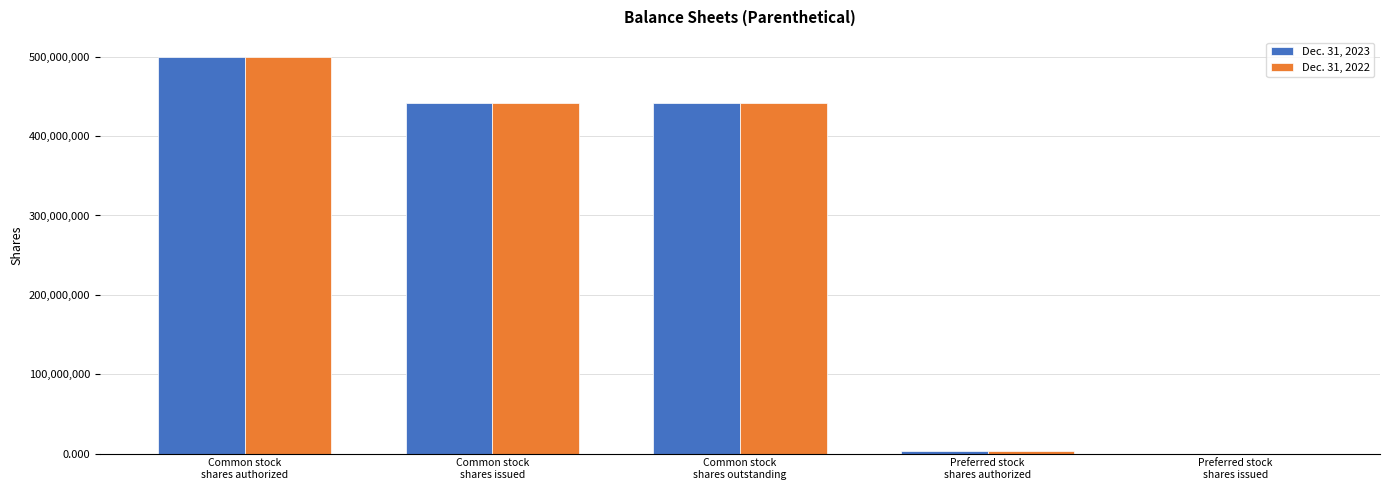

Which series has the widest spread of values?

Dec. 31, 2023